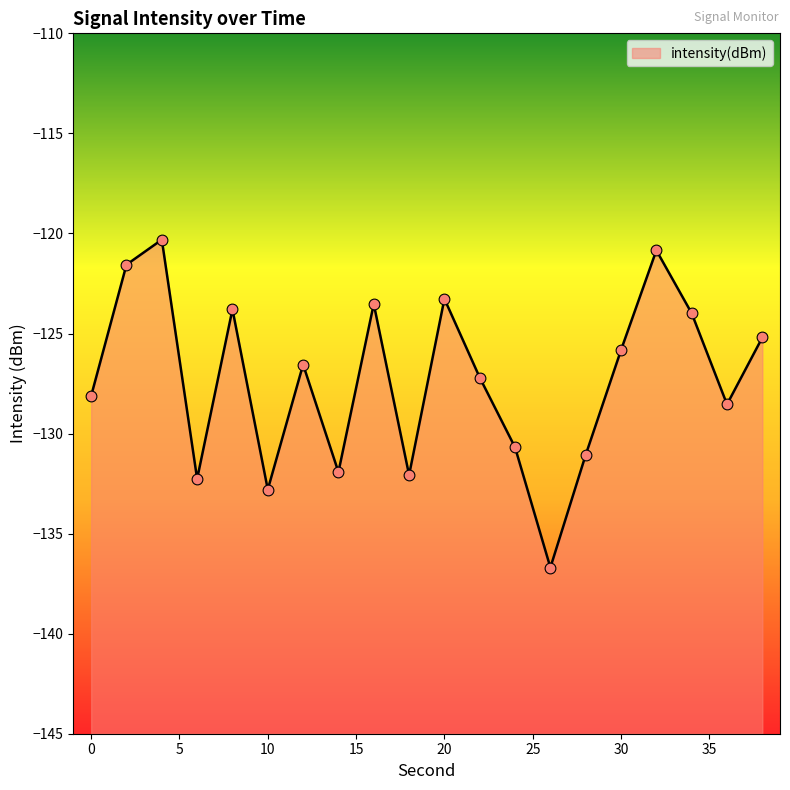

Between 24 and 18, which is larger?

24